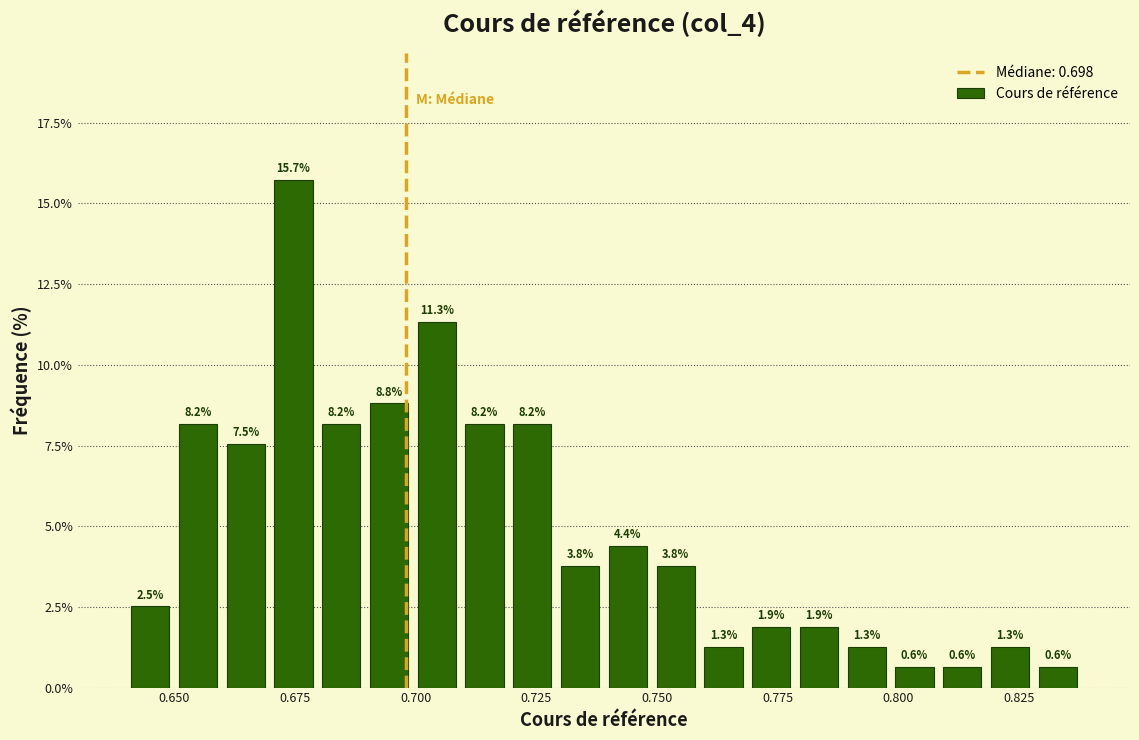

Around what value on the x-axis is the tallest bar? Give the approximate position of its centre, as read against the axis.

0.675